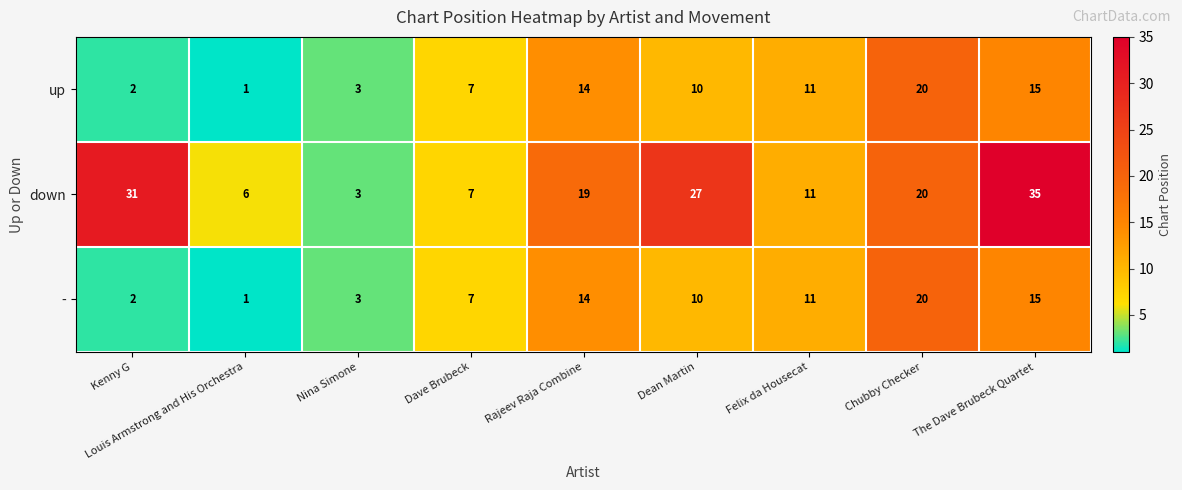

What is the total value across all series at The Dave Brubeck Quartet?

65